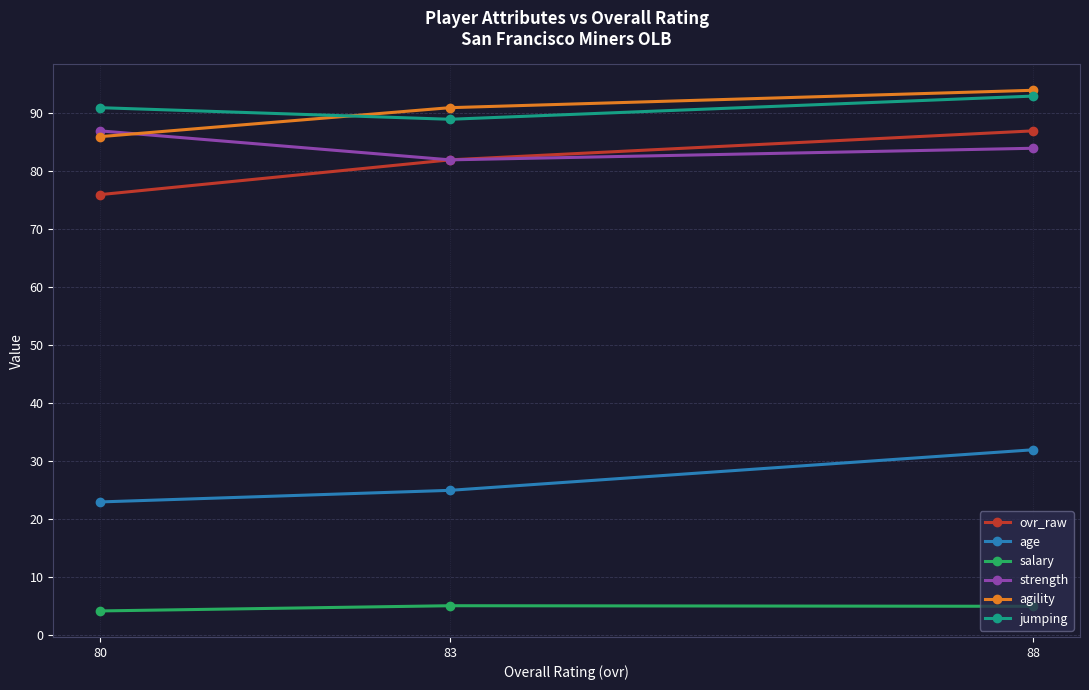

What is the total value across all series at 88?

395.0